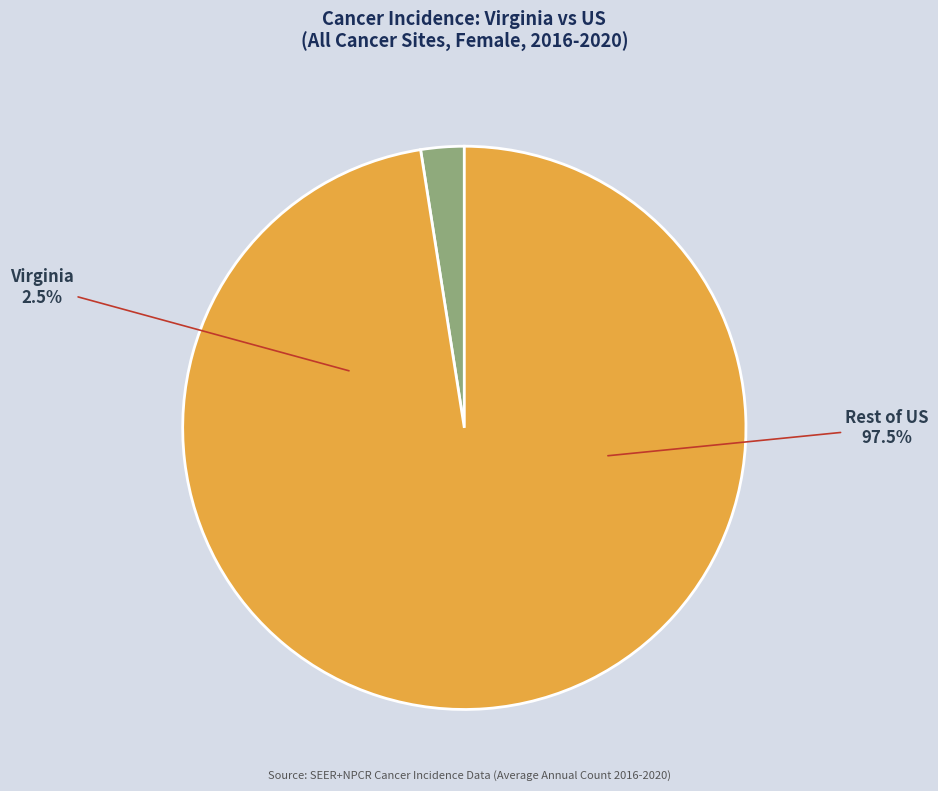

Between Virginia and US (SEER+NPCR), which is larger?

US (SEER+NPCR)